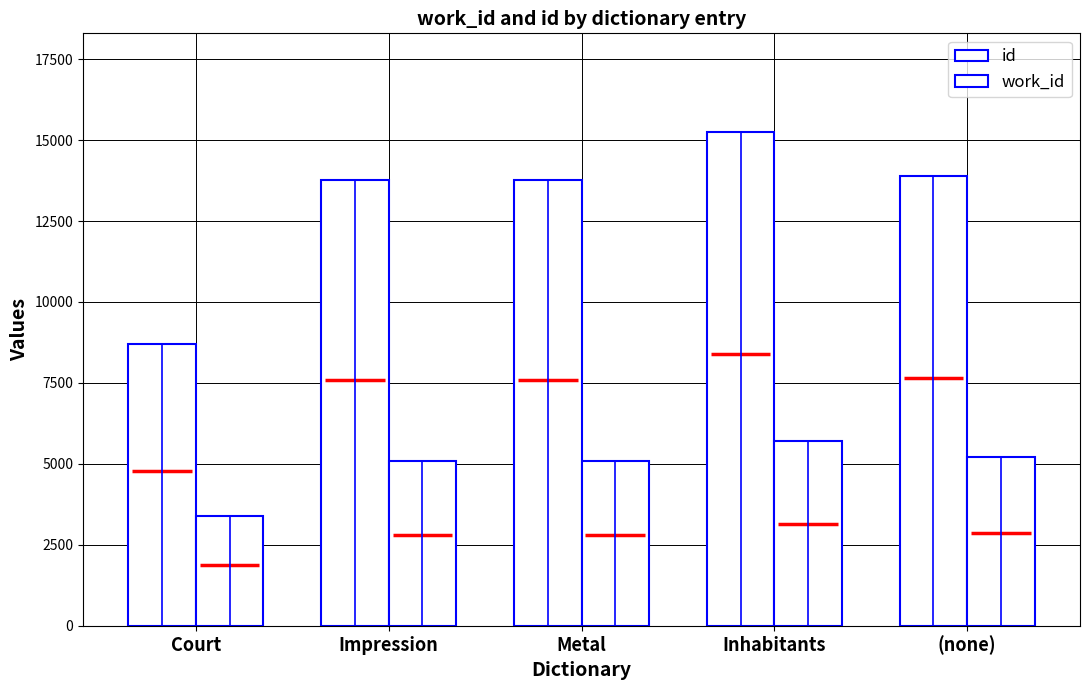

Is it true that id equals 15245.0 at Inhabitants?

True